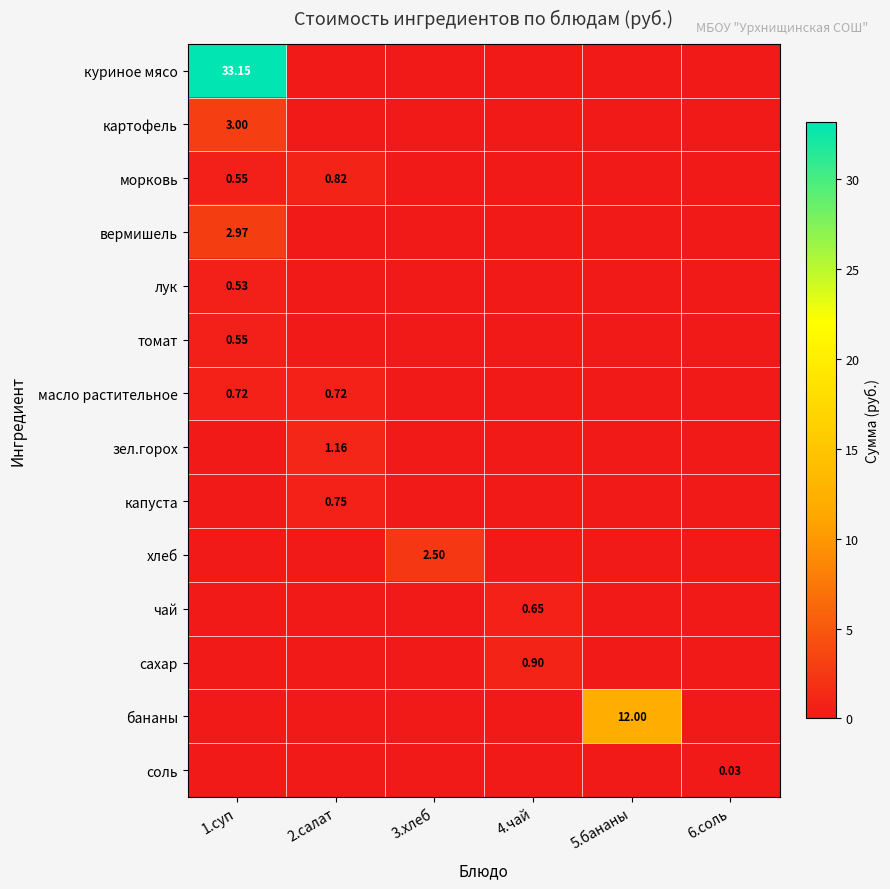

Which series has the widest spread of values?

куриное мясо